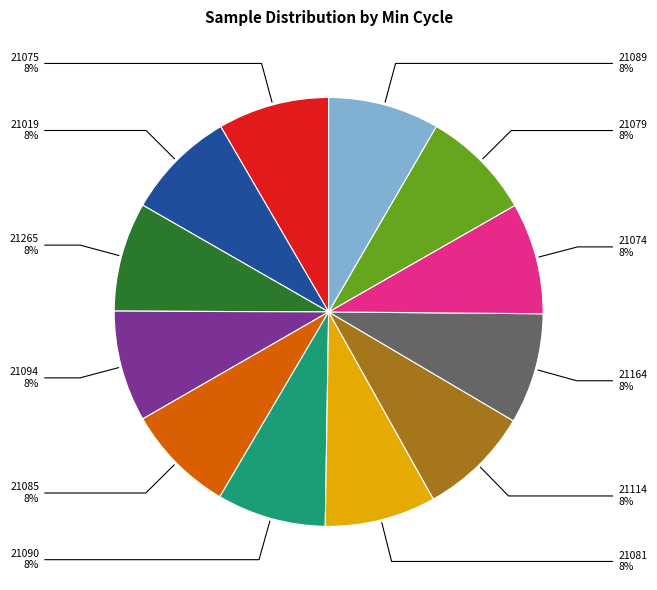

To the nearest percent, what percentage of the pie is 21079?

8%